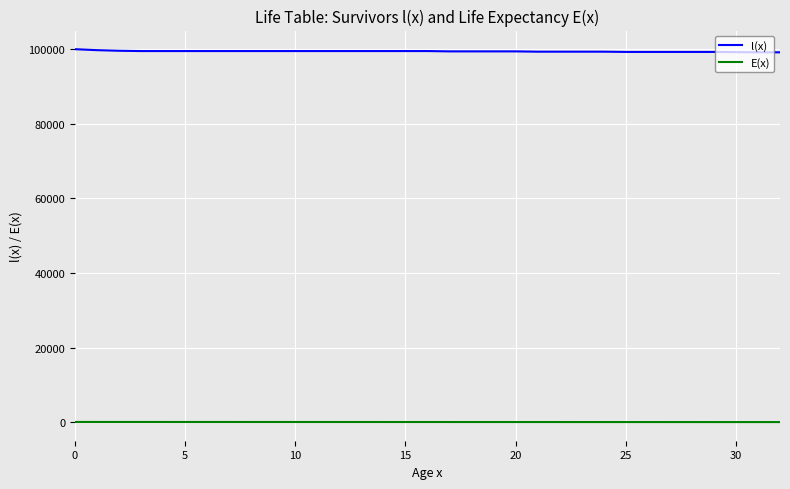

Which series has the largest range (max minus min)?

l(x)